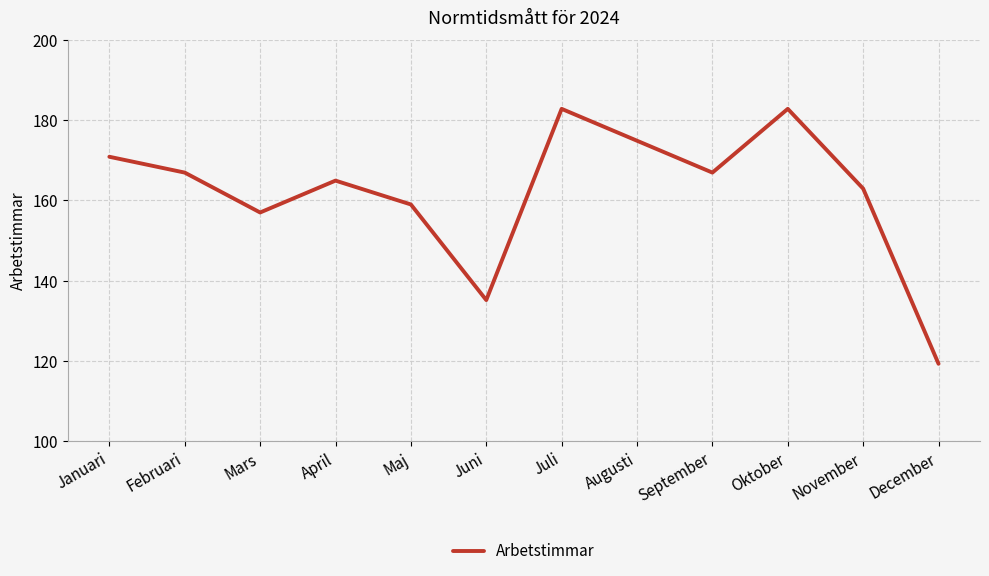

Does the chart display data point markers on the line(s)?

No